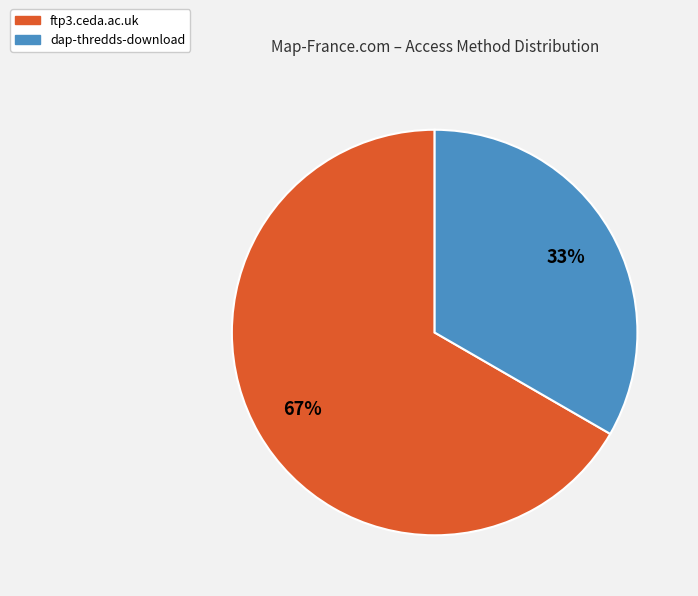

Does ftp3.ceda.ac.uk account for over 50% of the chart?

Yes